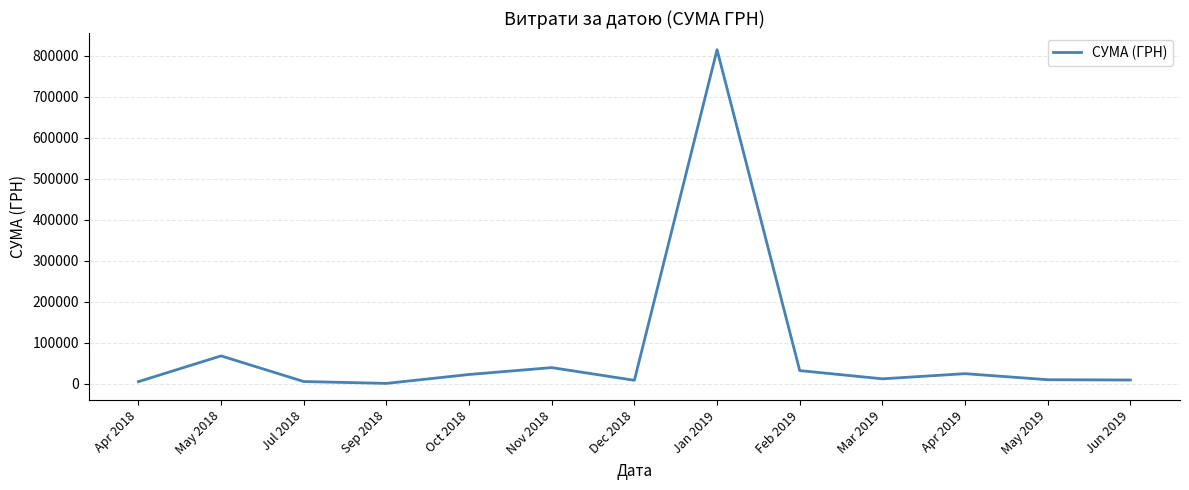

Where is the data nearest to the value 407550?

May 2018